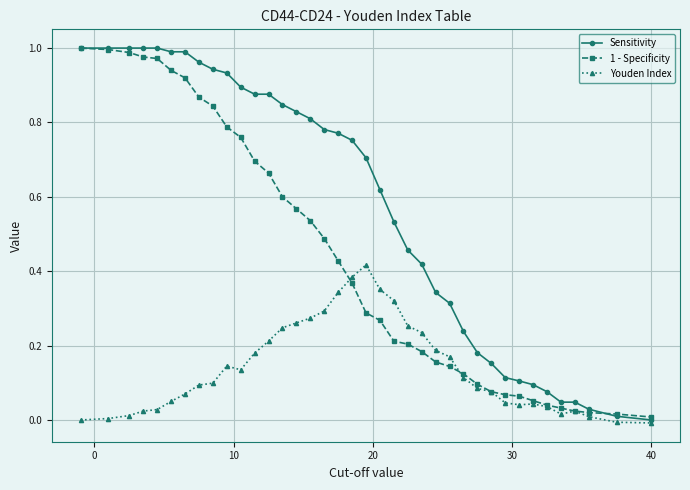

List the series in order of their overall mean, highest first.

Sensitivity, 1 - Specificity, Youden Index